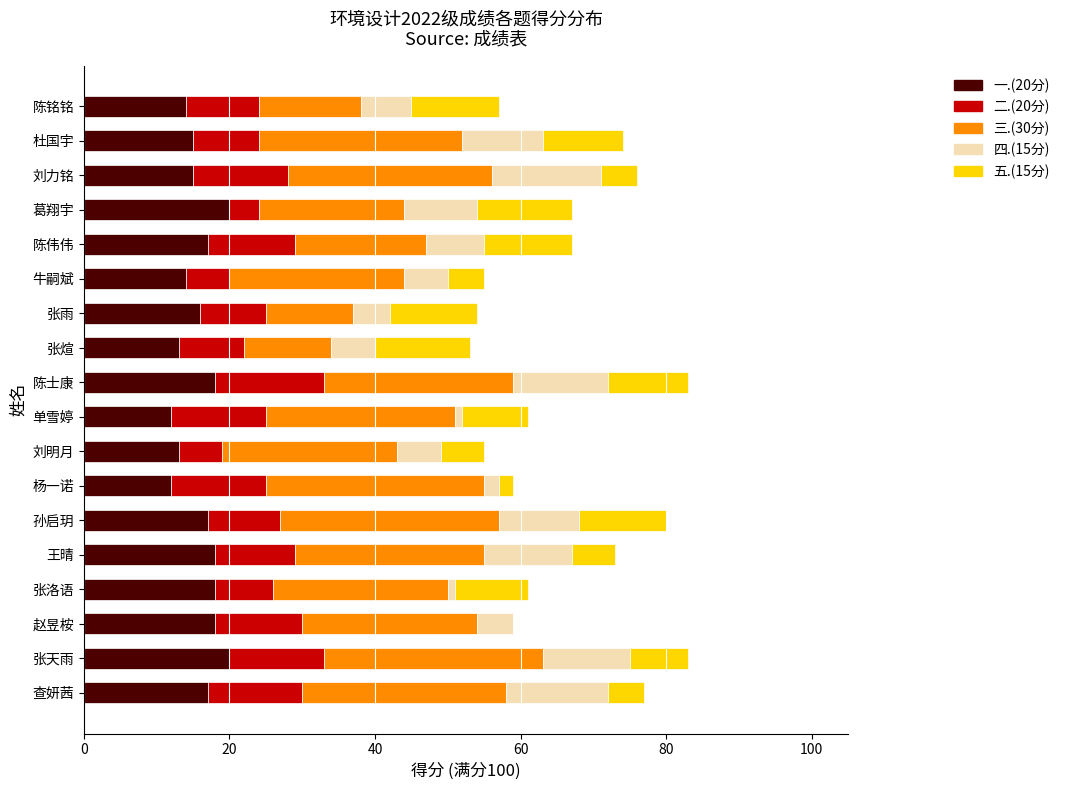

What is the total value across all series at 陈士康?

83